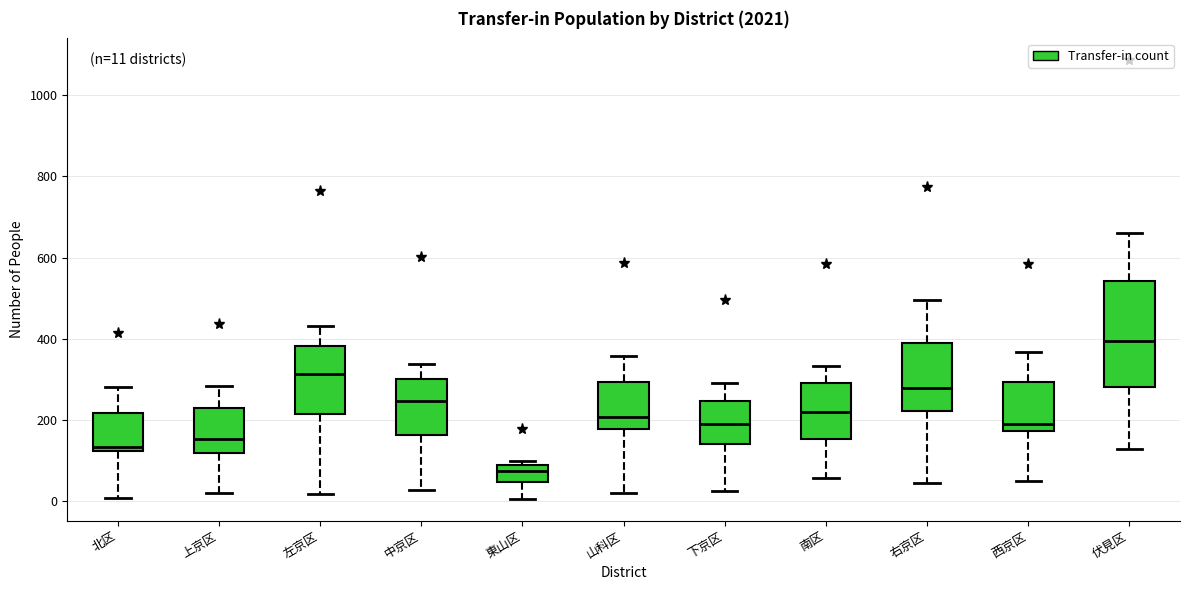

Comparing the boxes themselves (not the whiskers), which one is the tallest?

伏見区